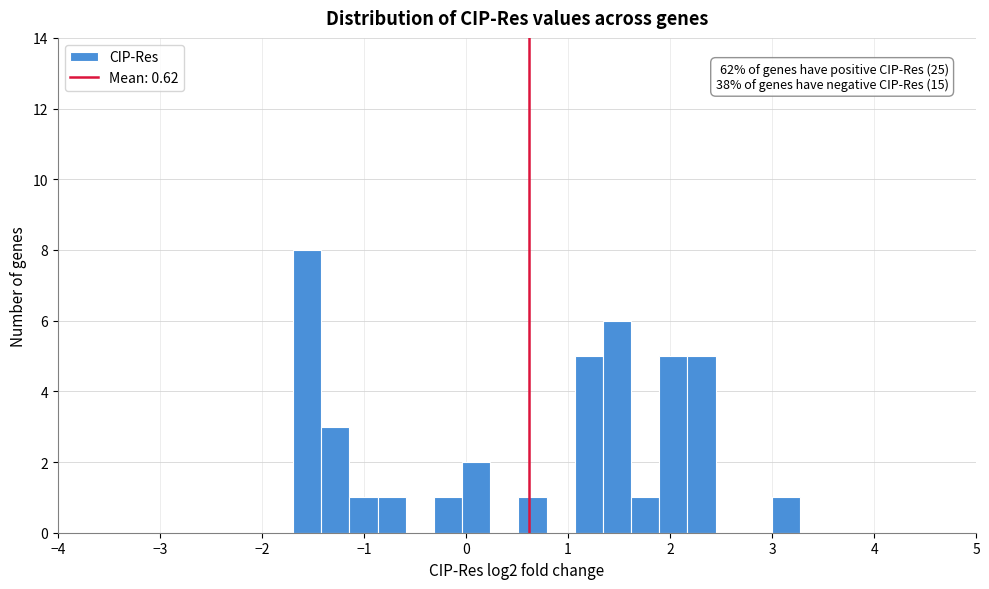

Around what value on the x-axis is the tallest bar? Give the approximate position of its centre, as read against the axis.

-1.6